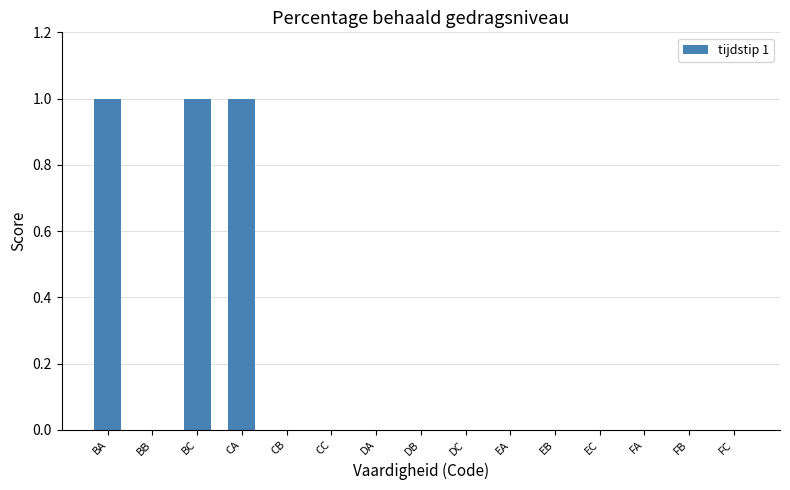

Which has a higher value, BA or BB?

BA